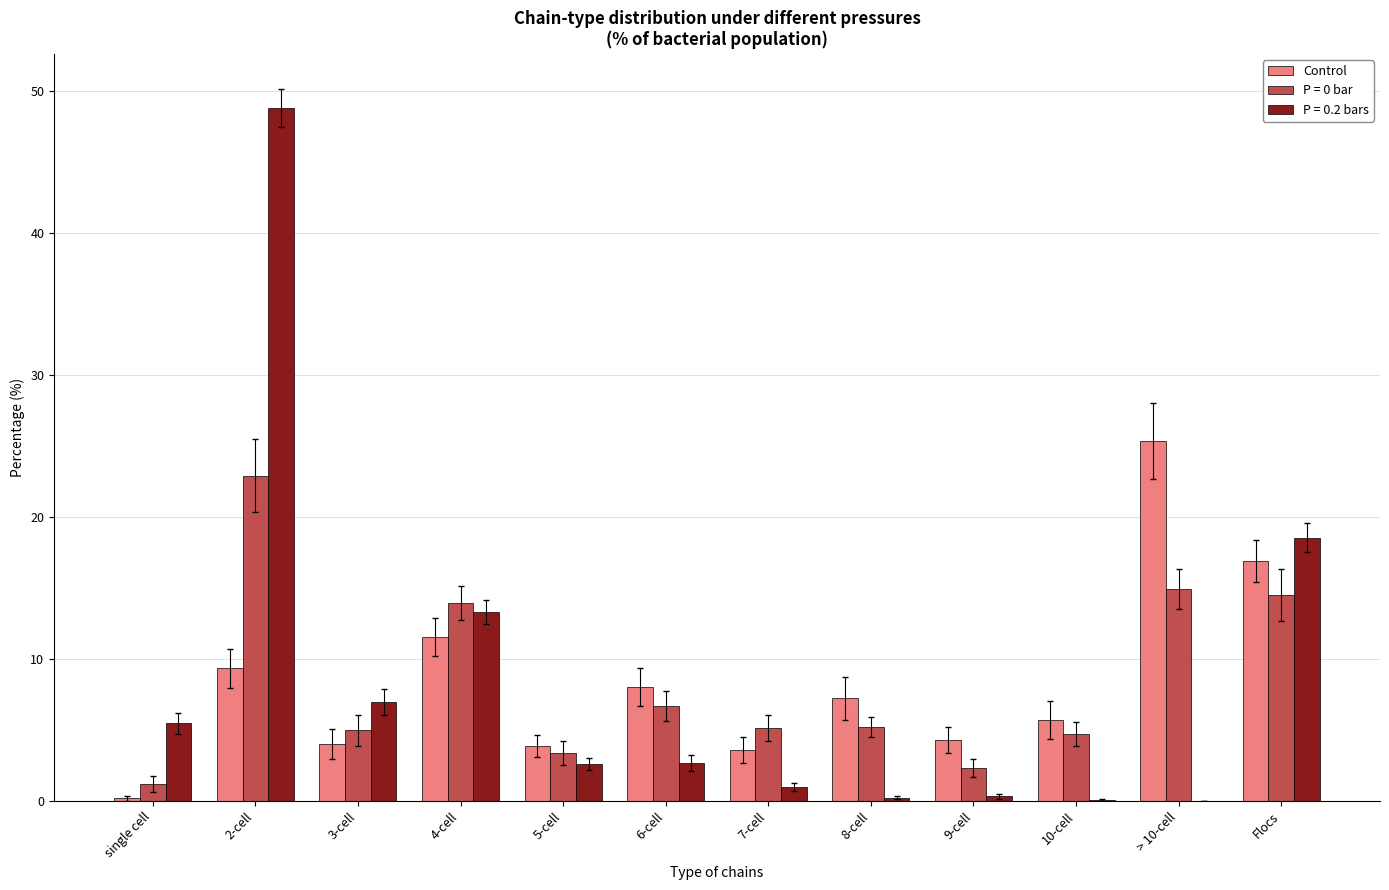

The Control series shows 4.0 at 3-cell. True or false?

True